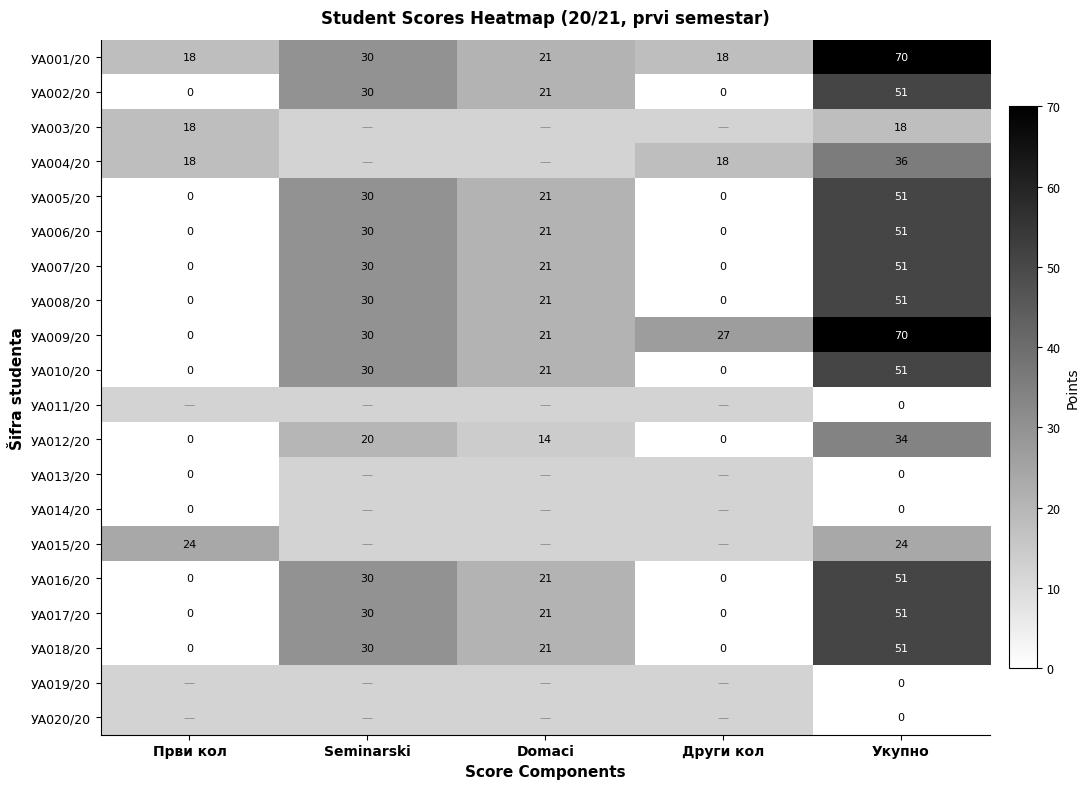

Is it true that УА018/20 equals 0 at Први кол?

True